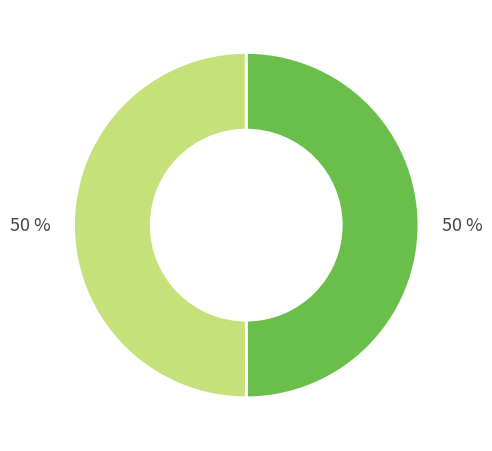

To the nearest percent, what is the average slice percentage?

50%